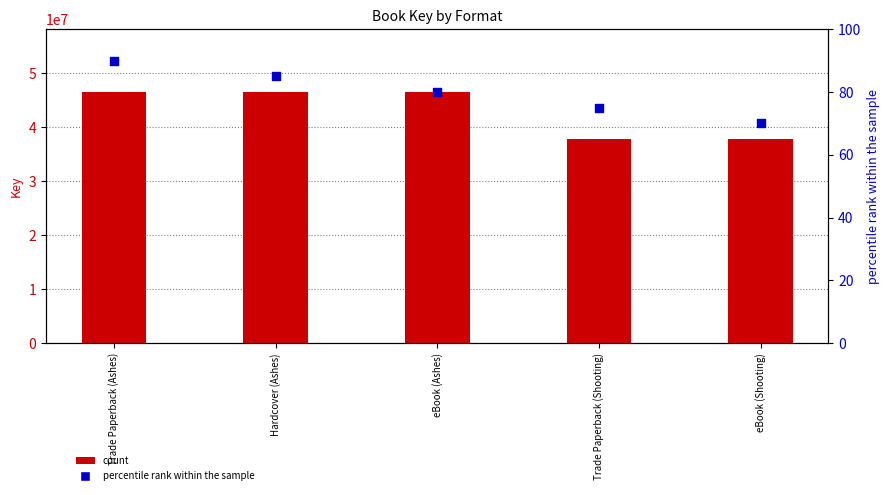

Which series reaches the maximum Y coordinate?

count